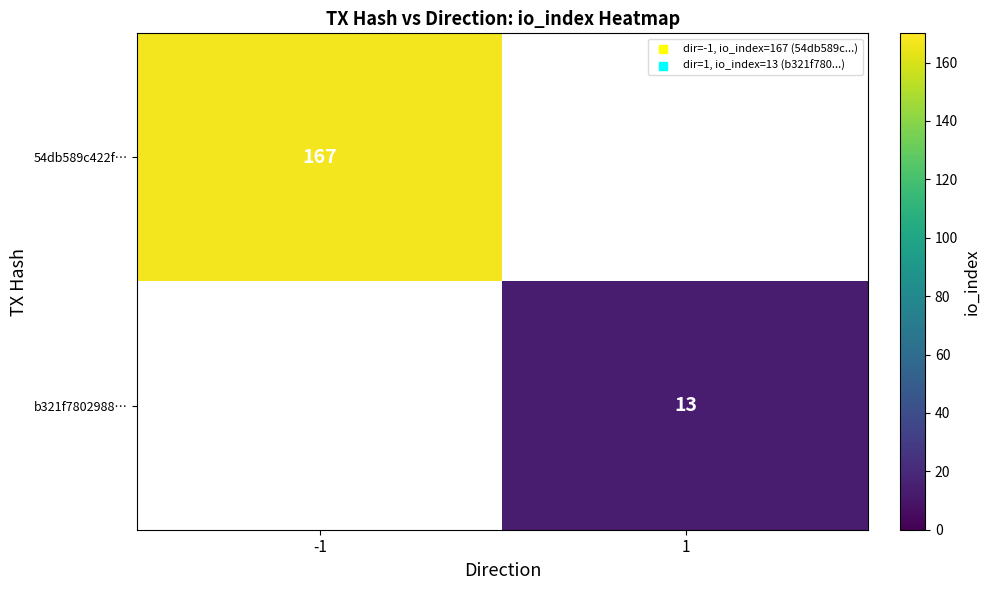

How many distinct data groups are displayed?

2